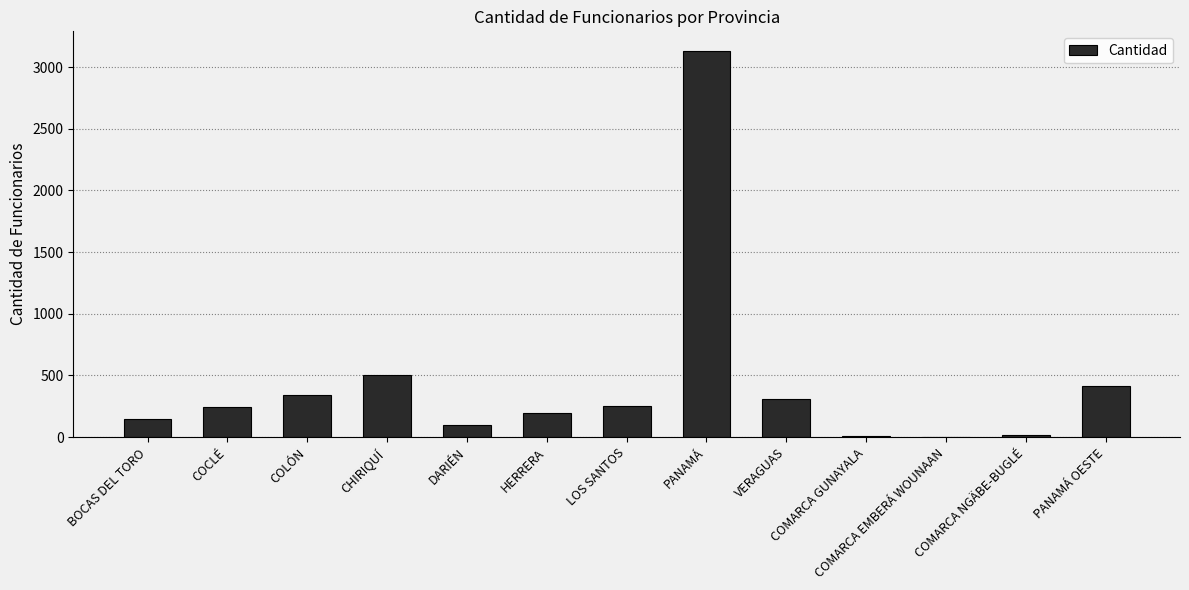

Which has a higher value, COMARCA NGÄBE-BUGLÉ or DARIÉN?

DARIÉN